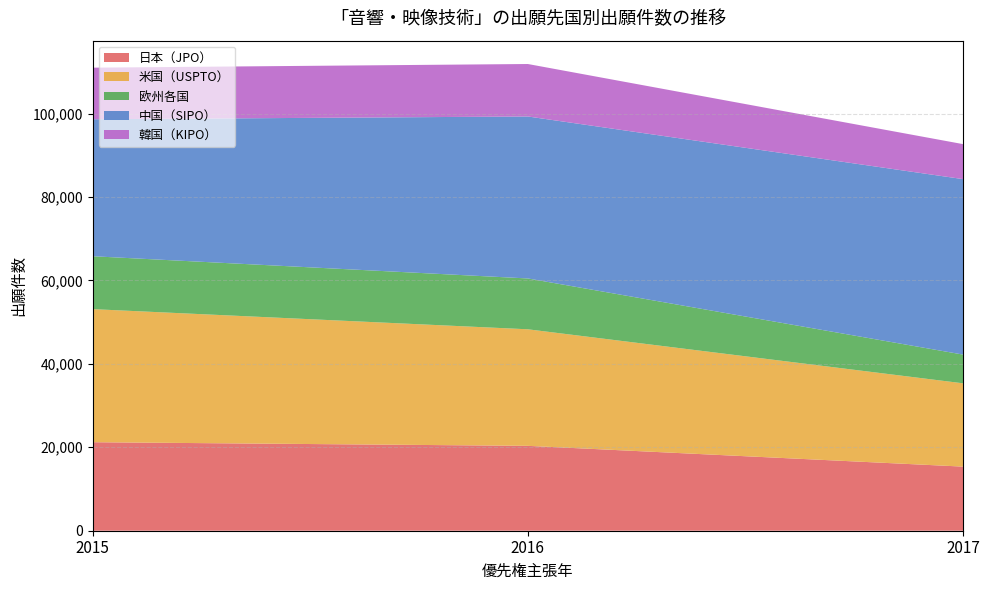

Reading left to right, list all the values displayed in this chart.

日本（JPO）: 2015=21219	2016=20348	2017=15370
米国（USPTO）: 2015=31903	2016=27941	2017=19967
欧州各国: 2015=12679	2016=12186	2017=6885
中国（SIPO）: 2015=32840	2016=38831	2017=42065
韓国（KIPO）: 2015=12367	2016=12580	2017=8391